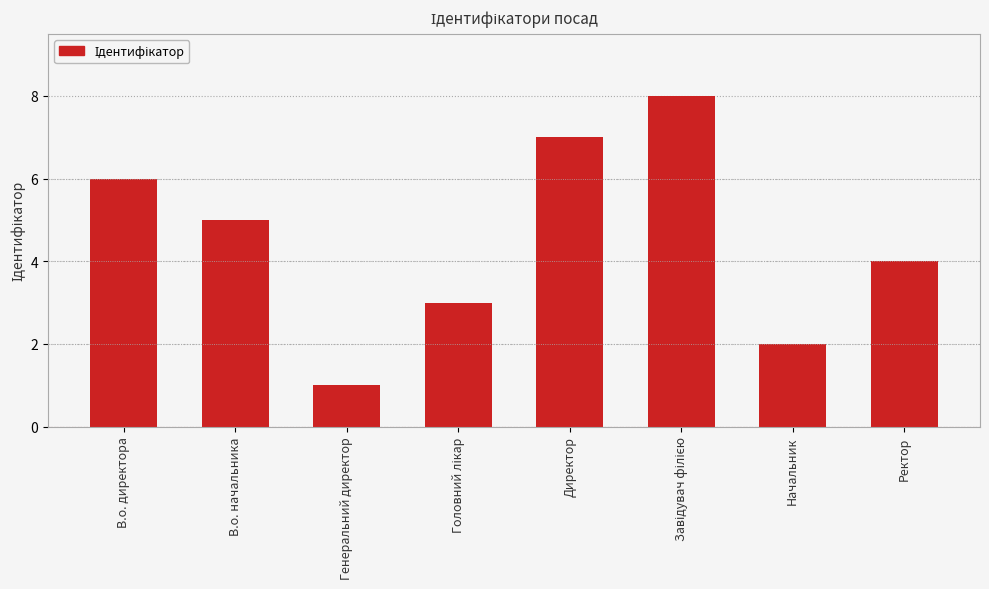

What is the label of the 8th bar from the right?

В.о. директора